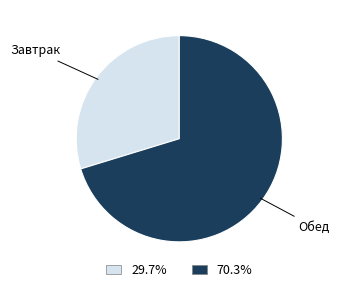

Rank the categories by value from lowest to highest.

Завтрак, Обед